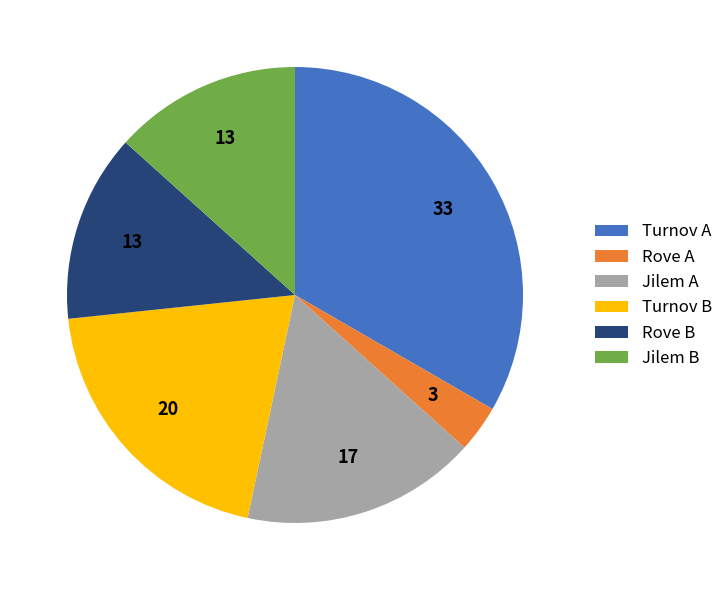

True or false: Turnov A accounts for 33% of the total.

True